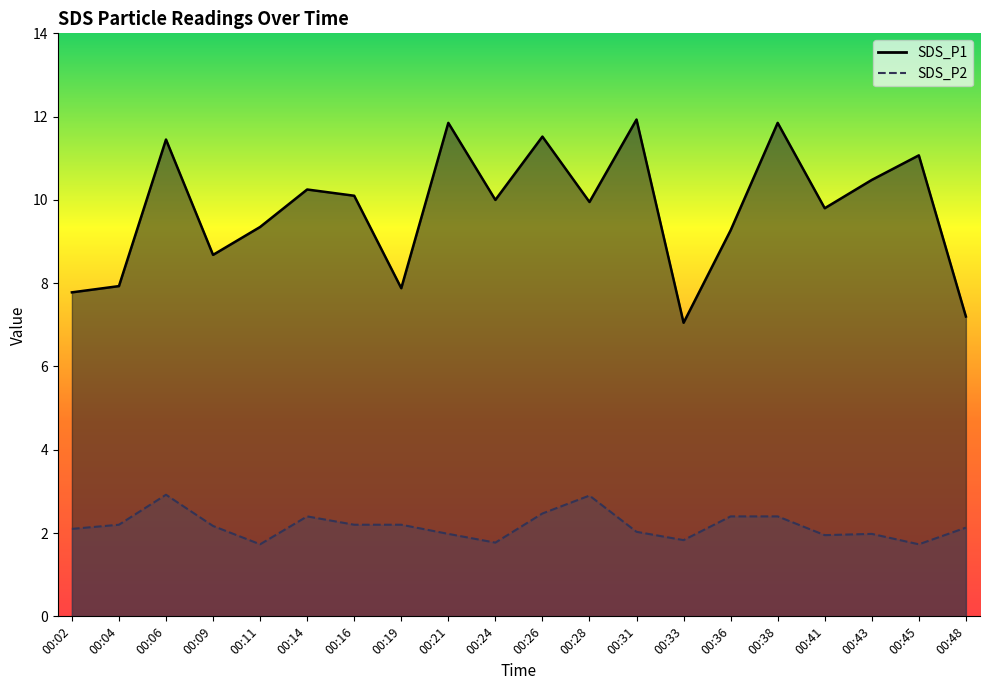

How many categories are shown in the chart?

20